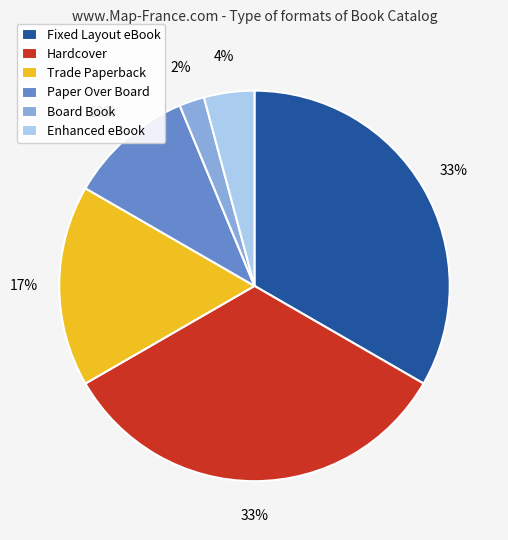

Is Board Book the majority of the pie?

No